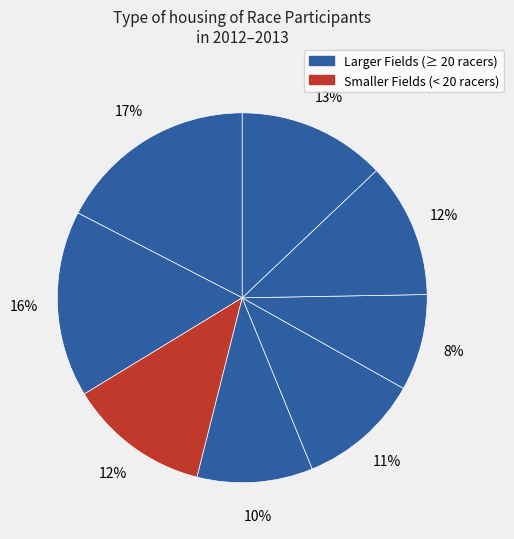

Is there a majority slice in this chart?

No